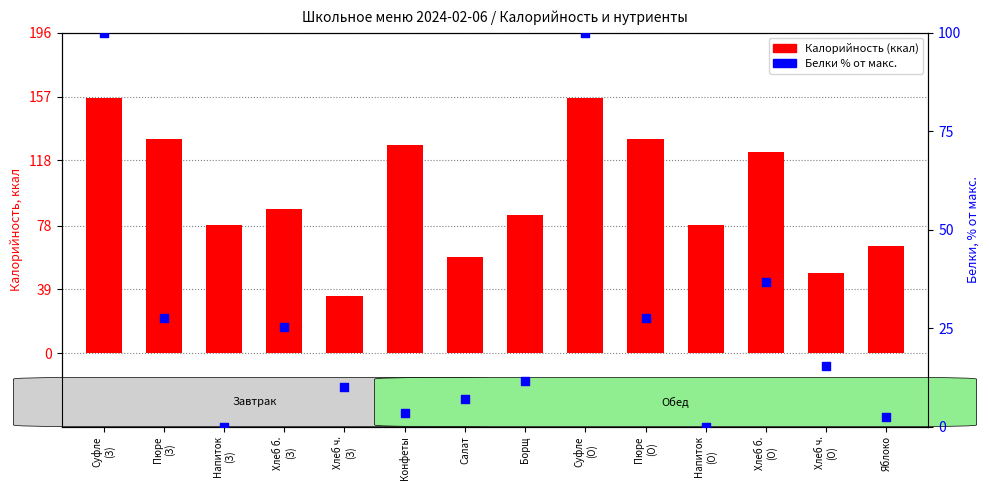

At how many categories does at least one series exceed 138?

2